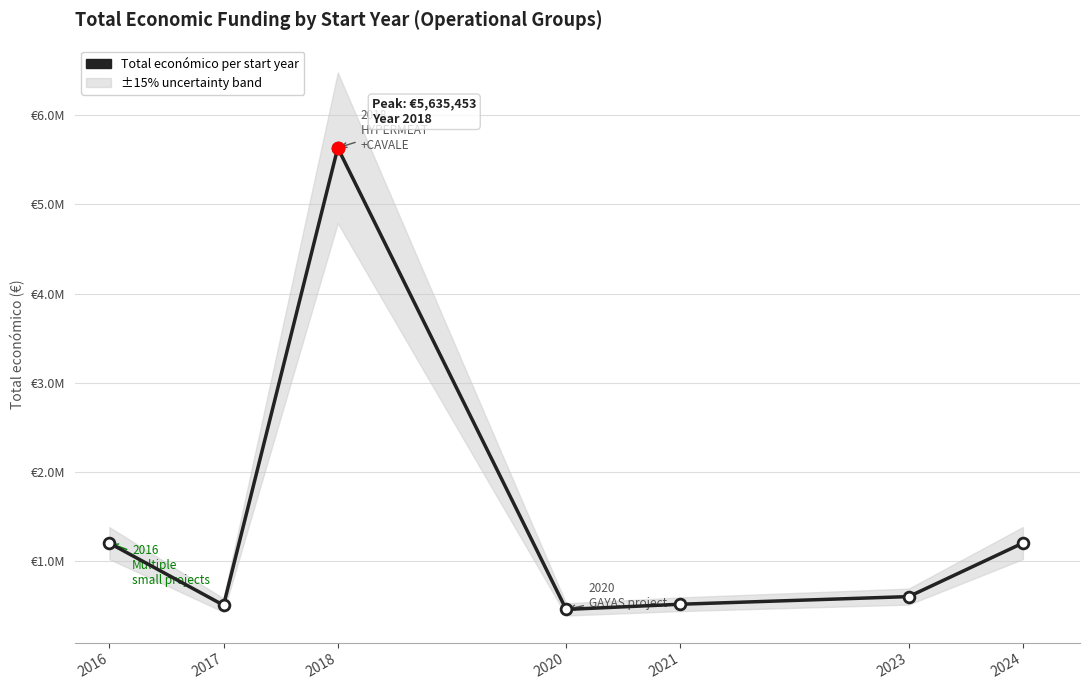

What is the change in value from 2016 to 2017?

-696729